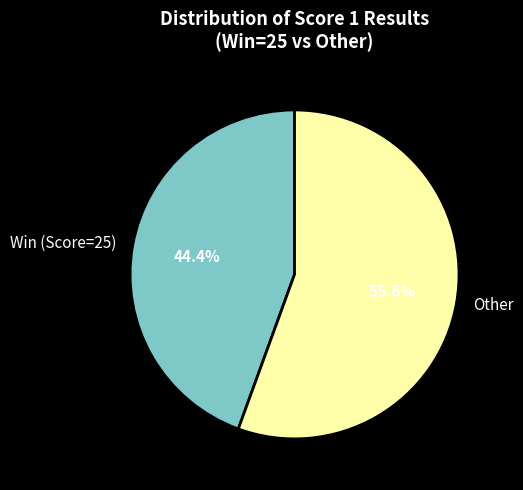

Approximately how many times larger is the value at Win (Score=25) compared to Other?

0.8